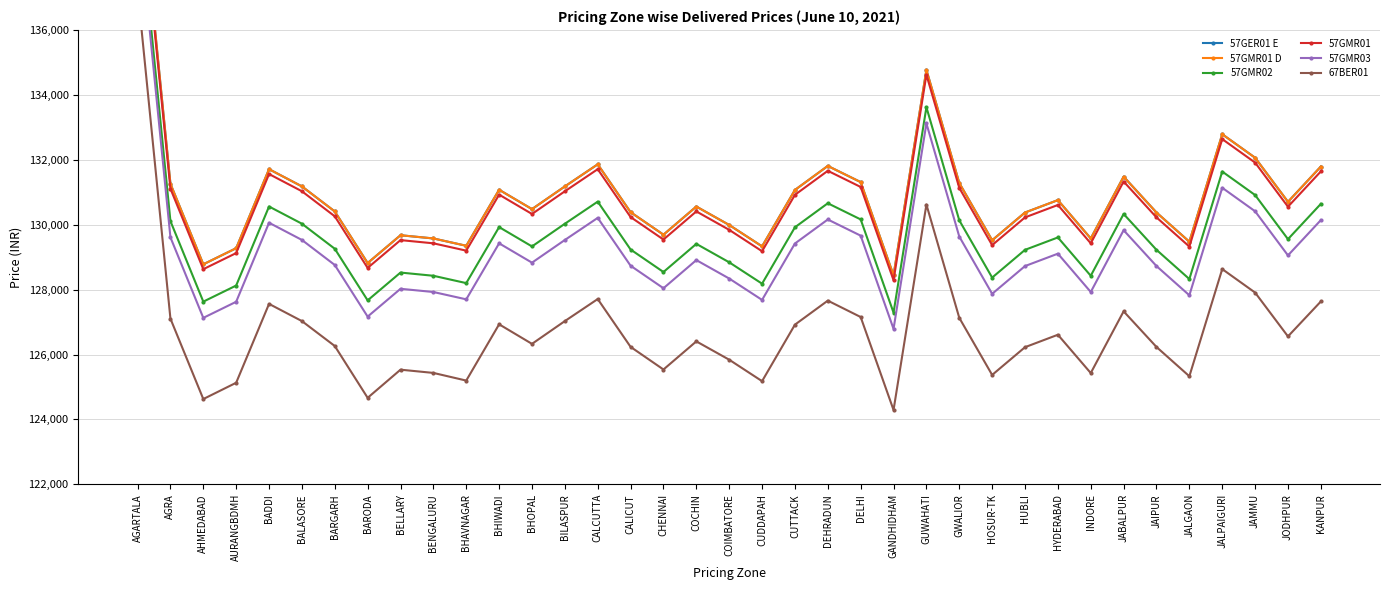

What is the sum of all 57GMR03 values?

4782513